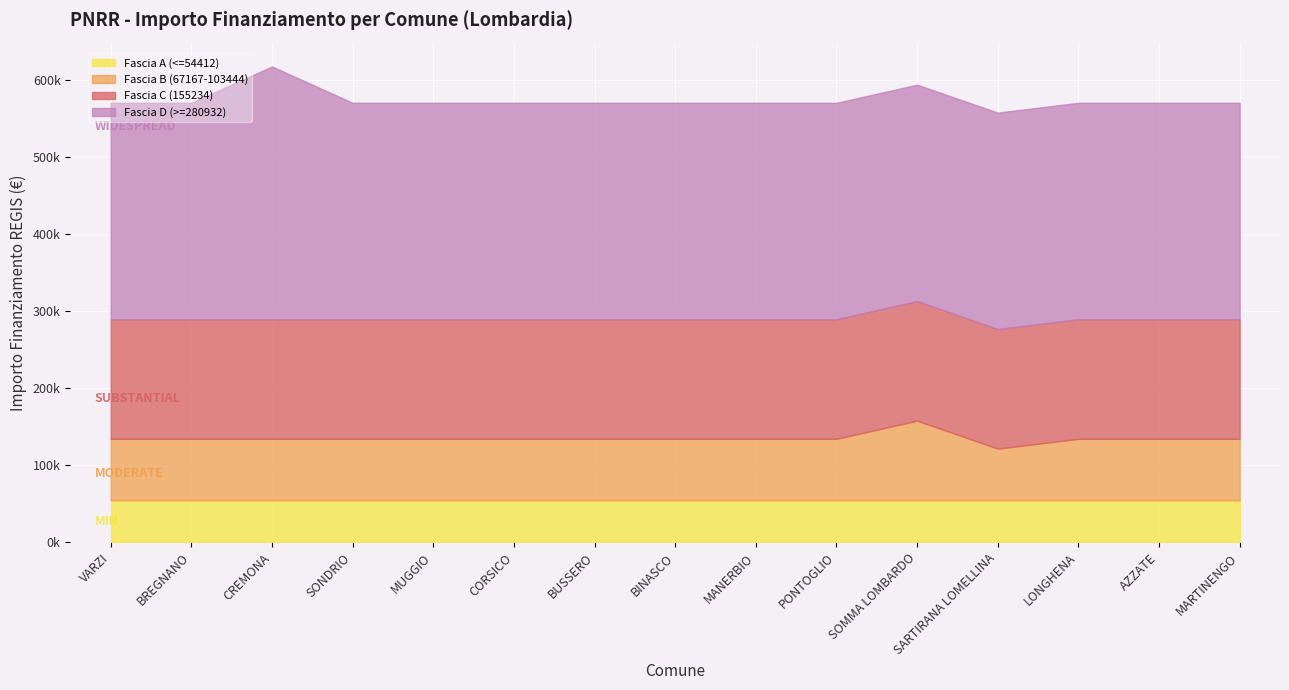

True or false: Fascia C (155234) and Fascia A (<=54412) intersect in this chart.

False